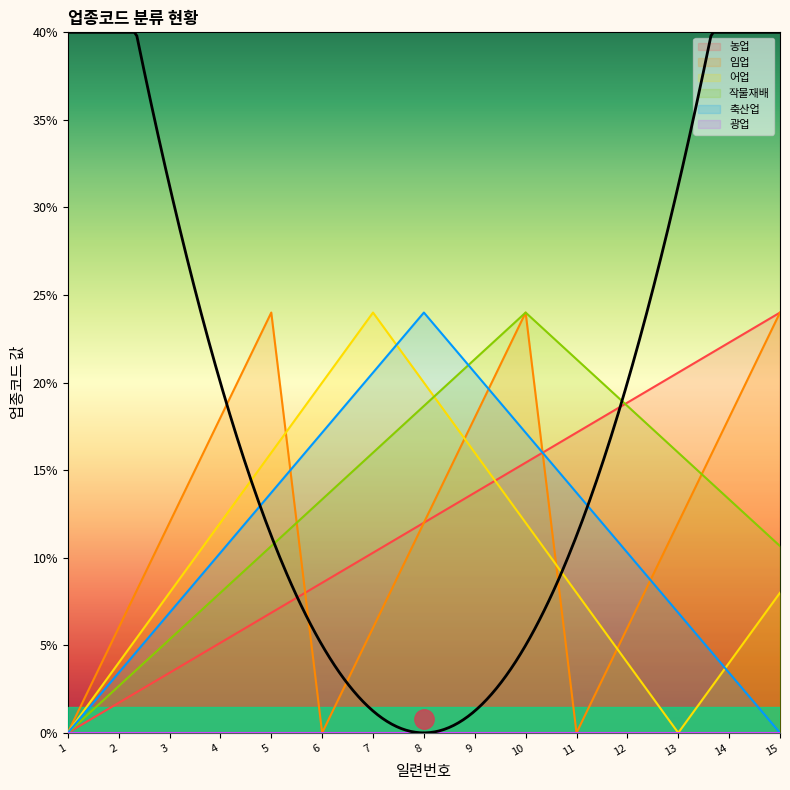

What is the sum of all 임업 values?

180.0